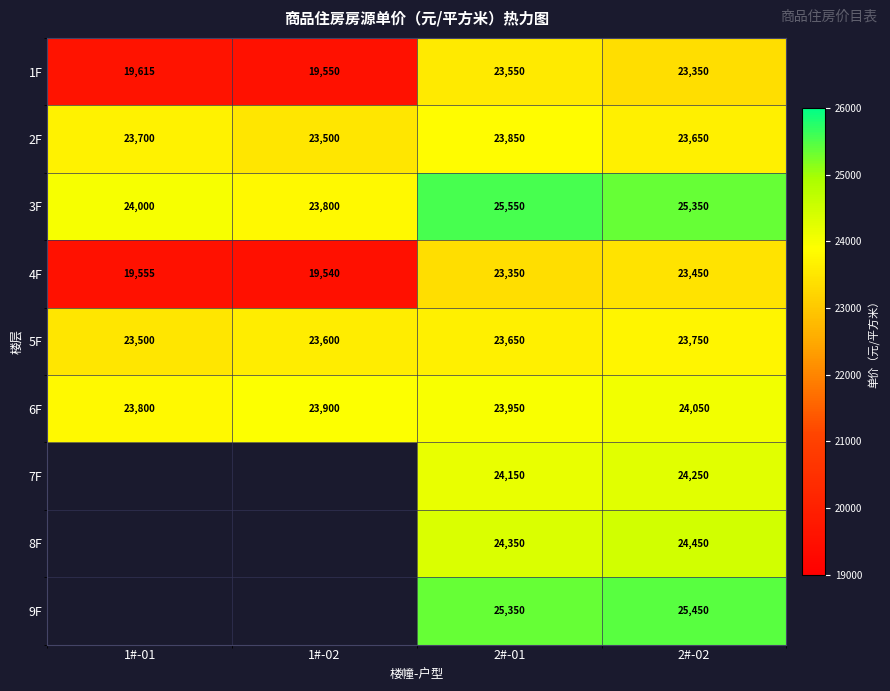

Is the value of 4F at 1#-01 greater than the value of 6F at 1#-02?

No